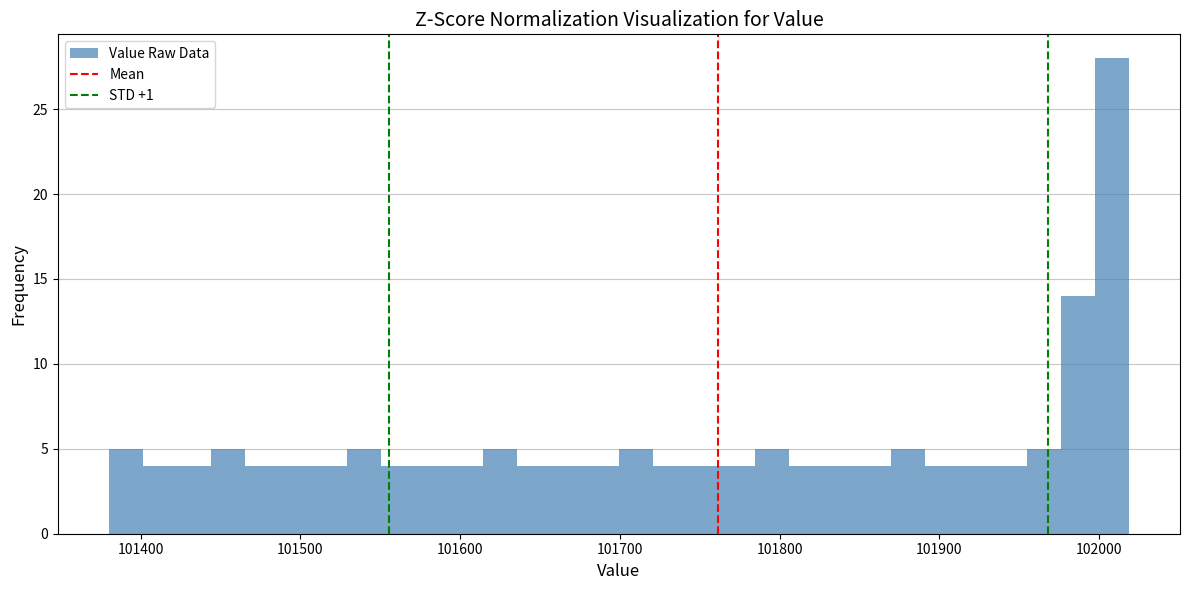

Read against the x-axis, roughly where is the centre of the tallest bar?

102010